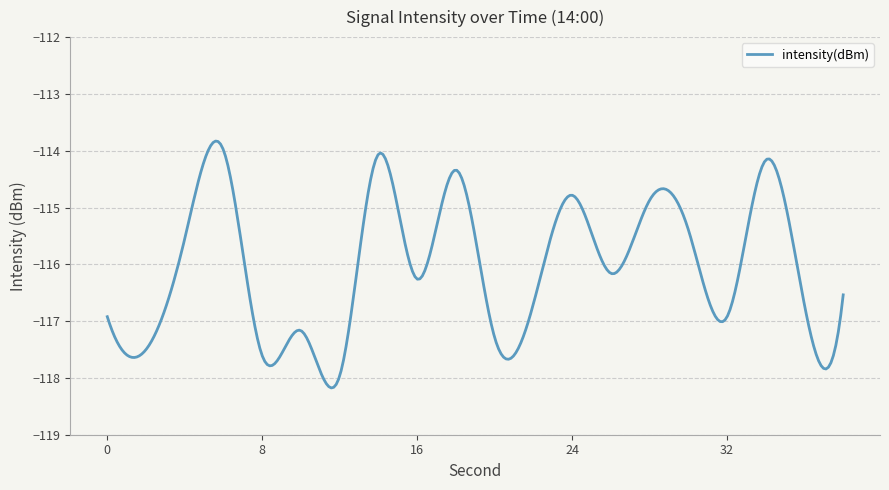

What is the smallest value displayed?

-118.2